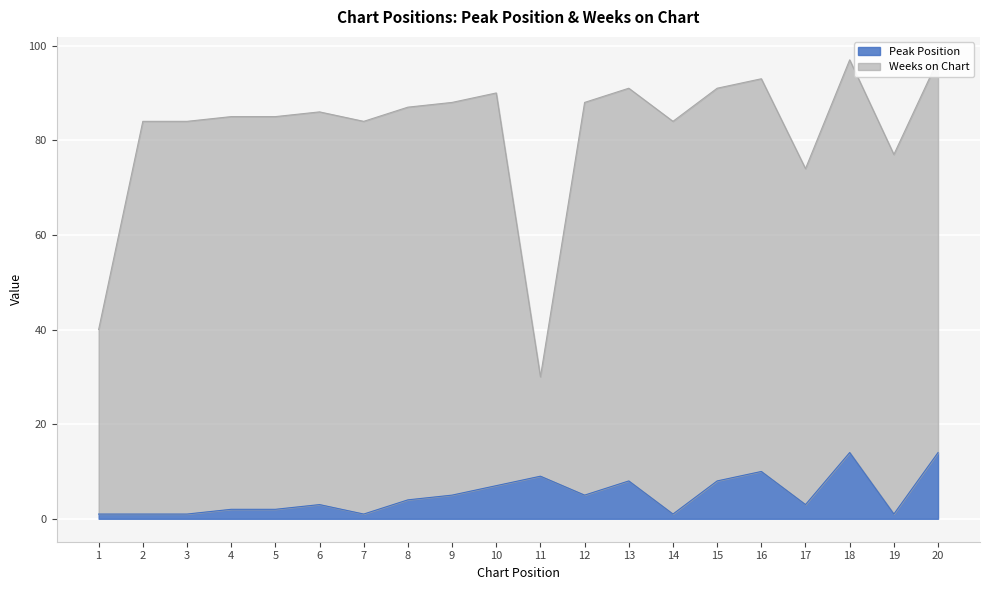

How many points are lower than both their immediate neighbors (excluding endpoints)?

5